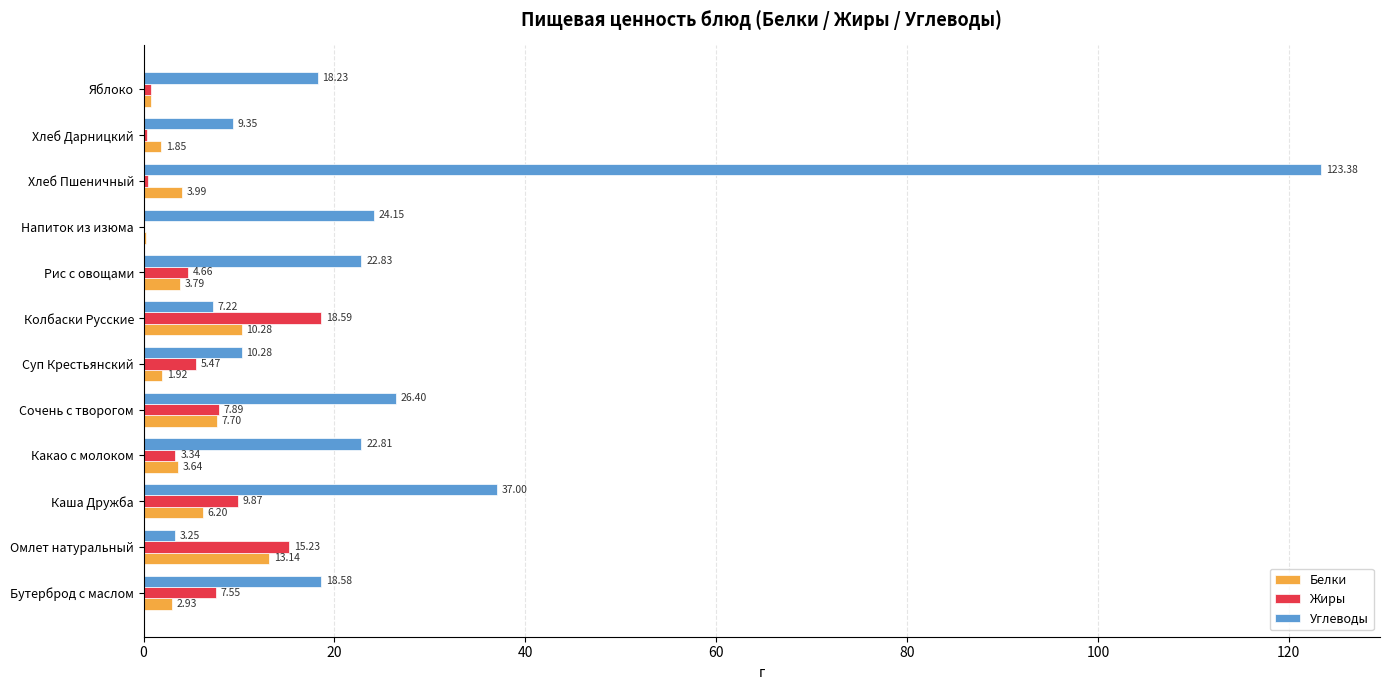

Between Омлет натуральный and Колбаски Русские, which series saw the biggest shift?

Углеводы